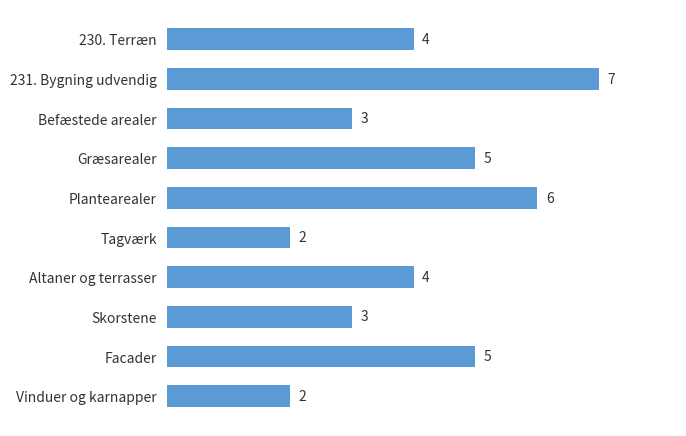

Count the values in the range 3 to 5.

6